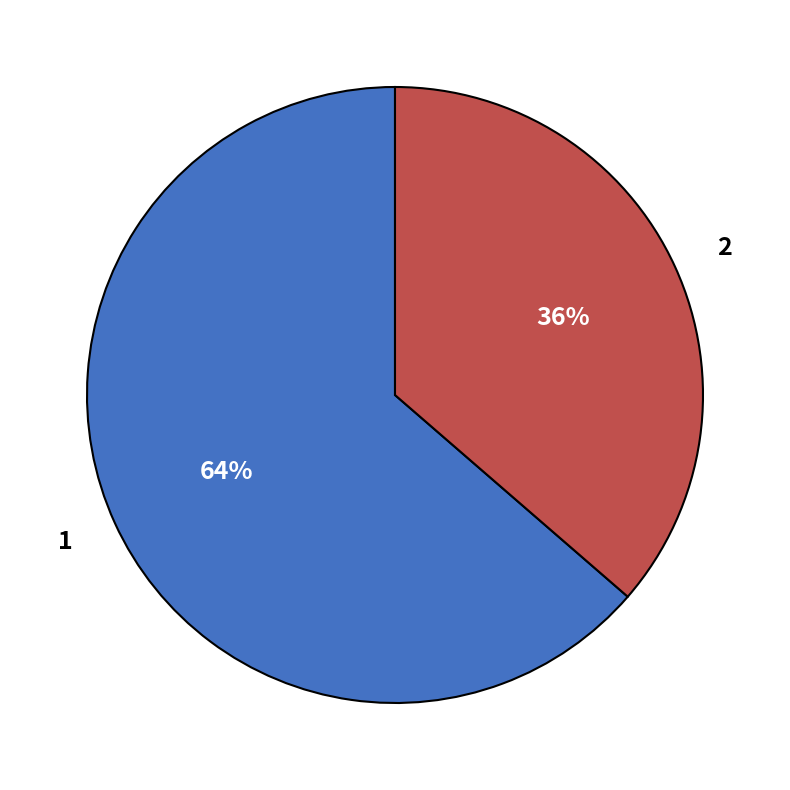

What percentage is the 1 slice, to the nearest percent?

64%